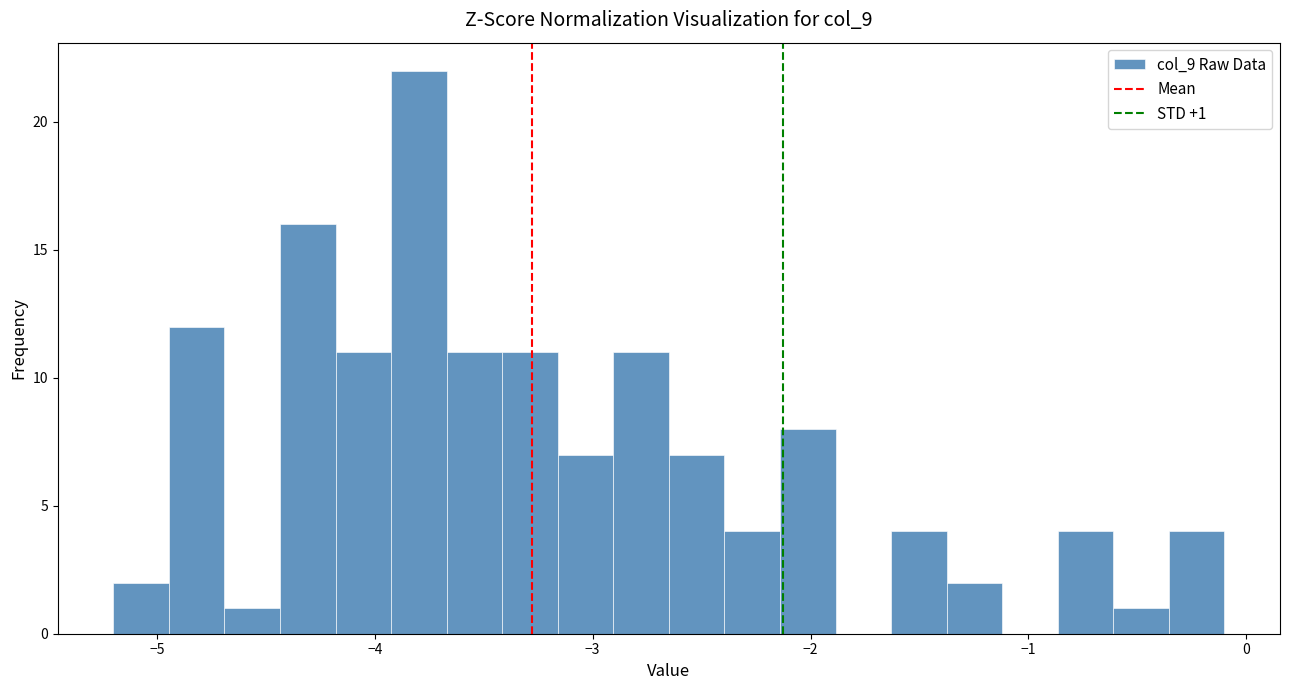

Around what value on the x-axis is the tallest bar? Give the approximate position of its centre, as read against the axis.

-3.8